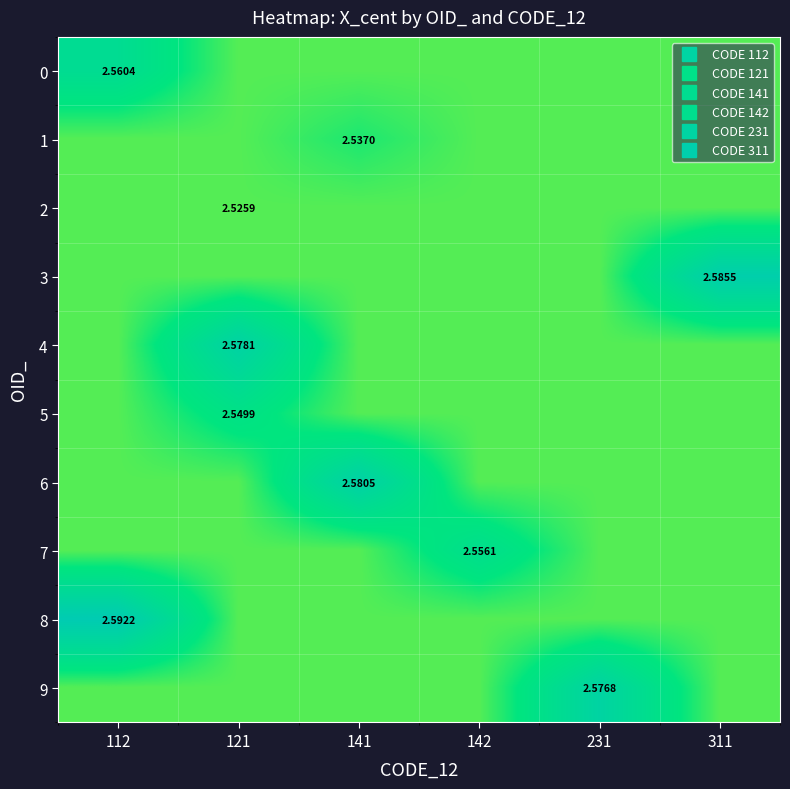

Which category has the highest value across all series?

112